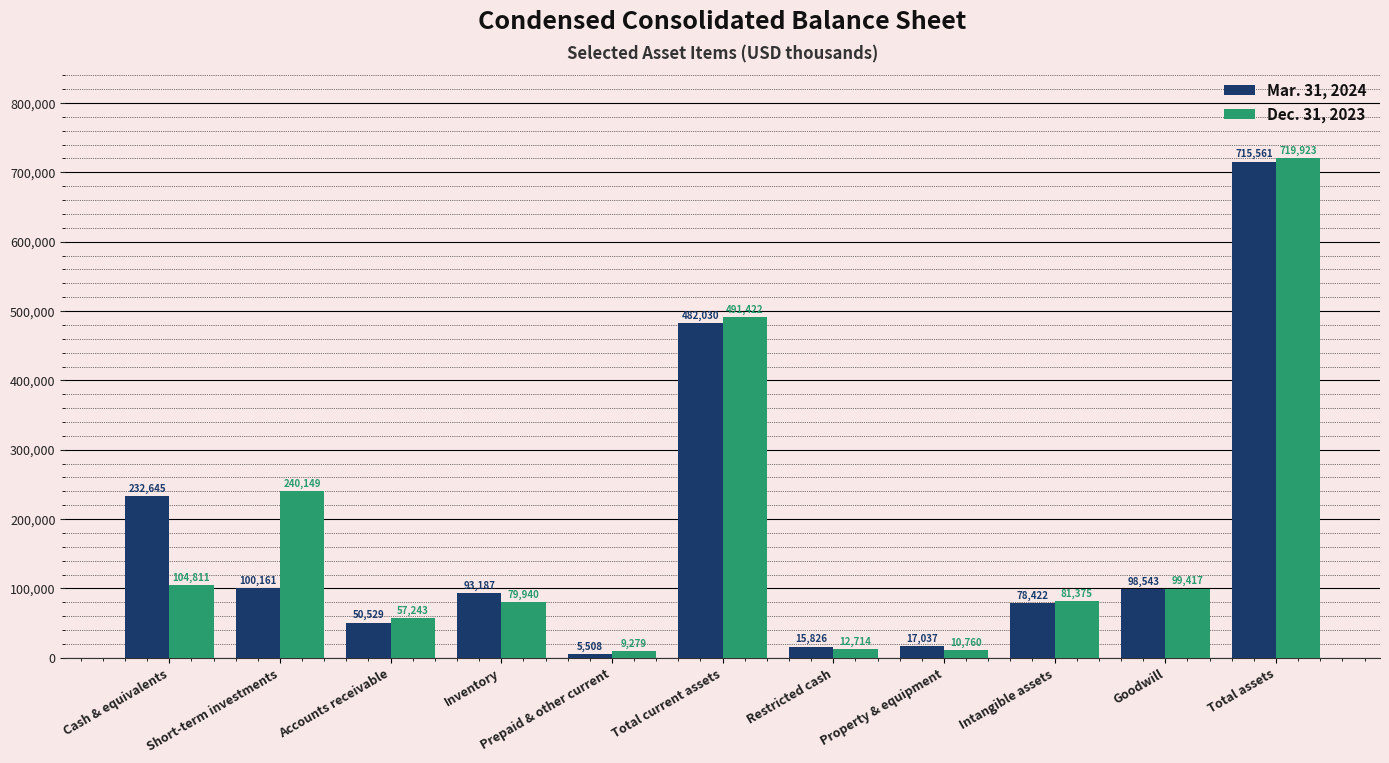

True or false: Mar. 31, 2024 has a value of 17037 at Property & equipment.

True